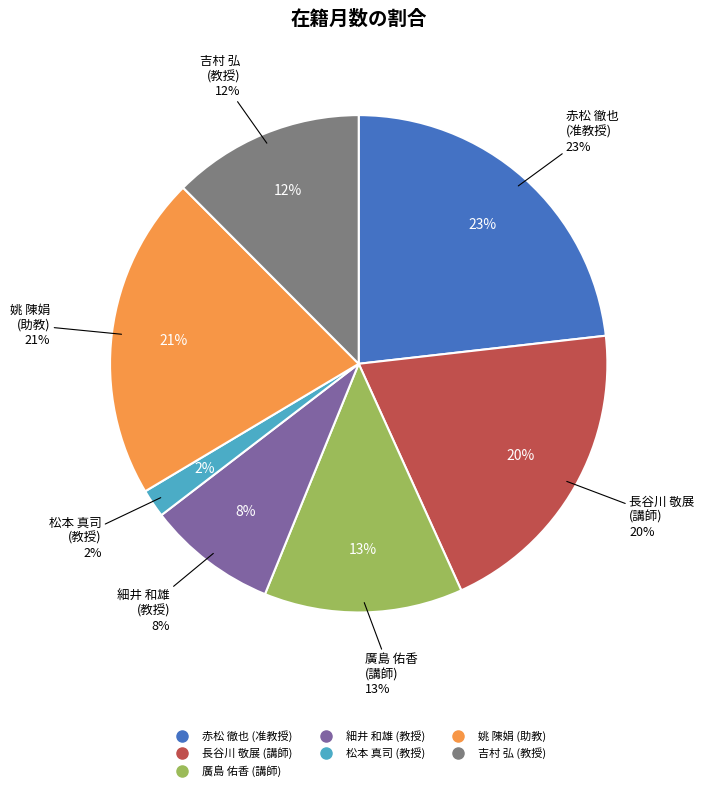

Rank the categories by value from highest to lowest.

赤松 徹也
(准教授), 姚 陳娟
(助教), 長谷川 敬展
(講師), 廣島 佑香
(講師), 吉村 弘
(教授), 細井 和雄
(教授), 松本 真司
(教授)